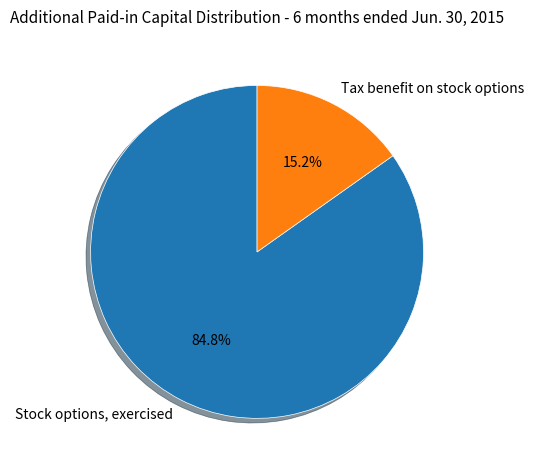

Which has a higher value, Tax benefit on stock options or Stock options, exercised?

Stock options, exercised